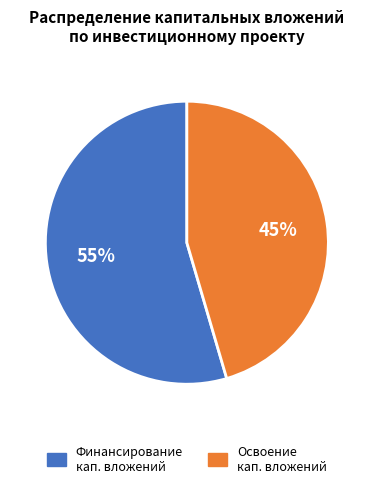

To the nearest percent, what is the average slice percentage?

50%